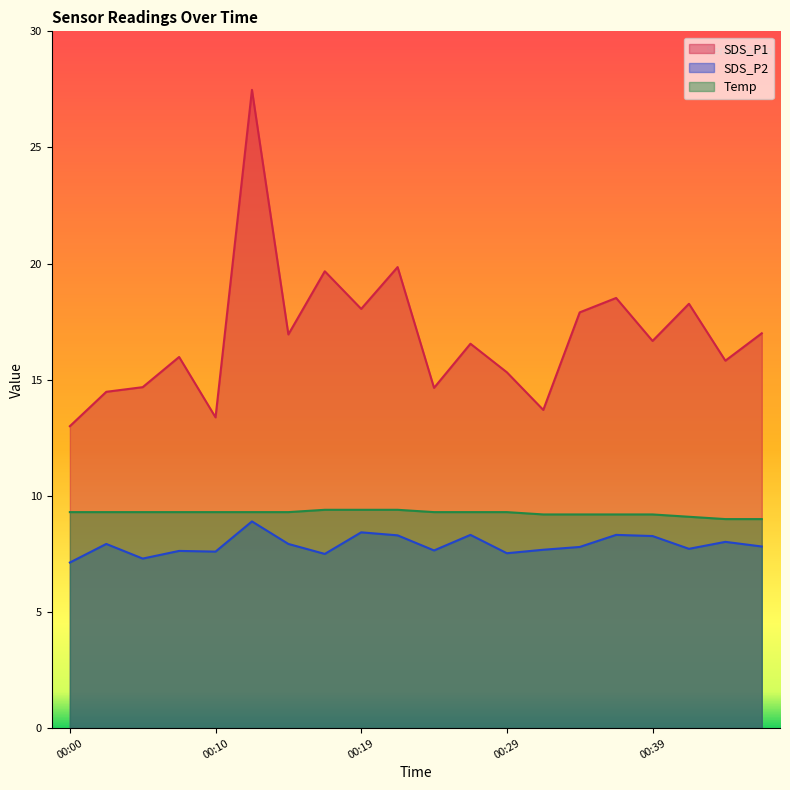

How many lines are shown in the chart?

3